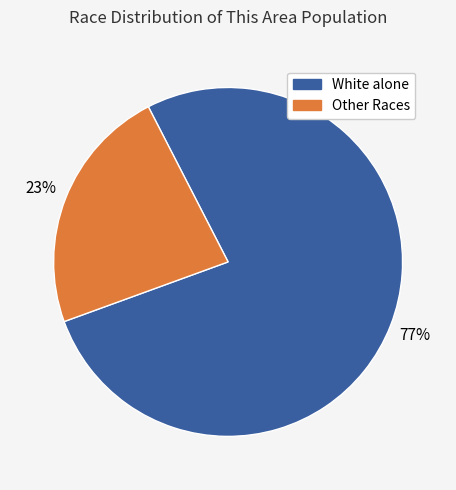

True or false: White alone accounts for 77% of the total.

True